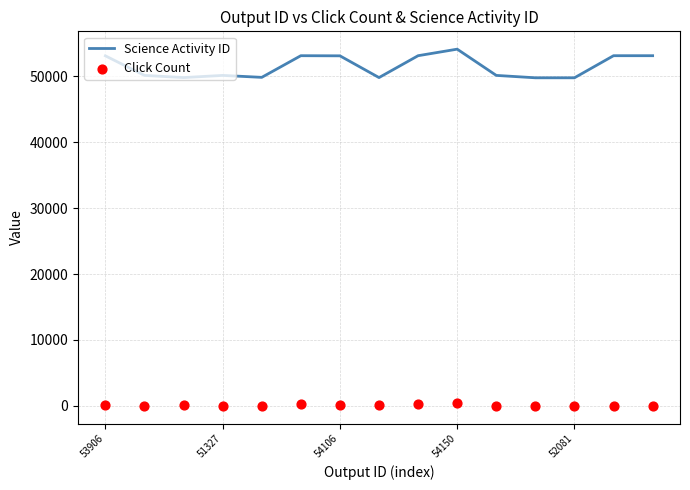

The value of Science Activity ID at 54106 is 12258. True or false?

False